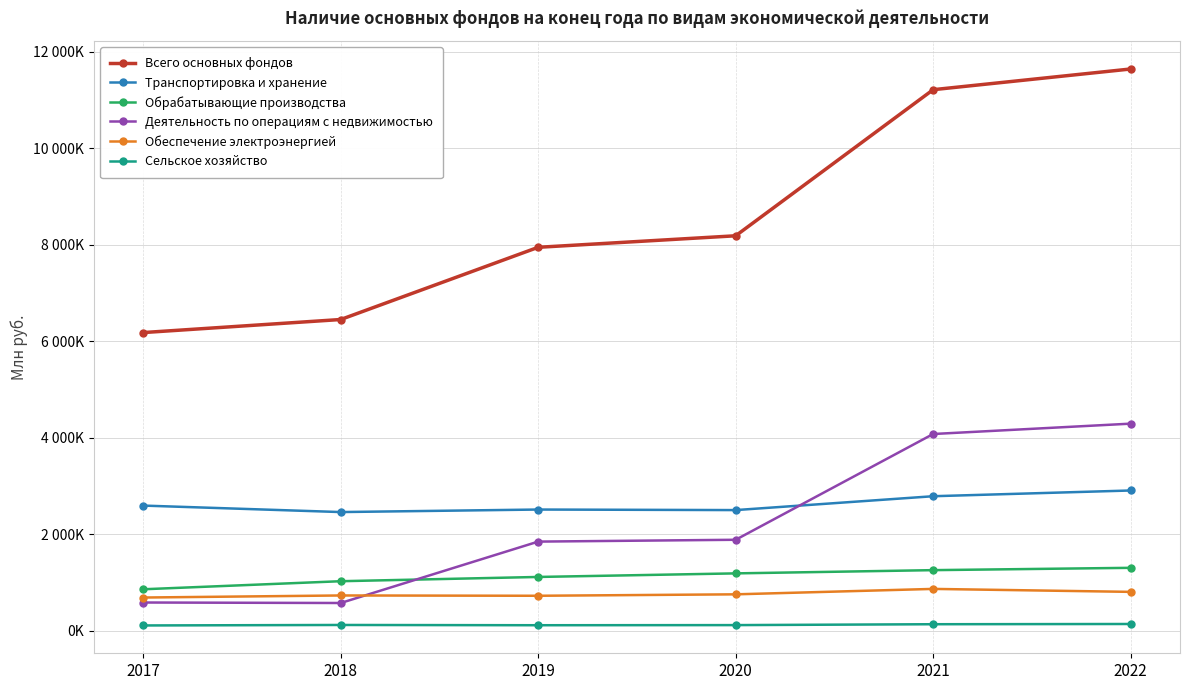

What is the approximate value of Транспортировка и хранение at 2020, to the nearest 10?

2499740